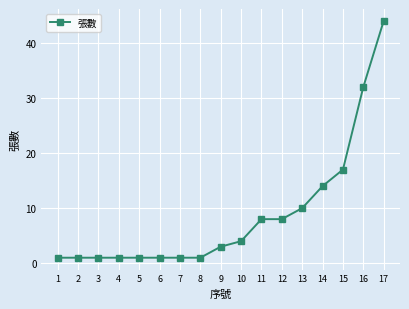

What is the greatest value displayed?

44